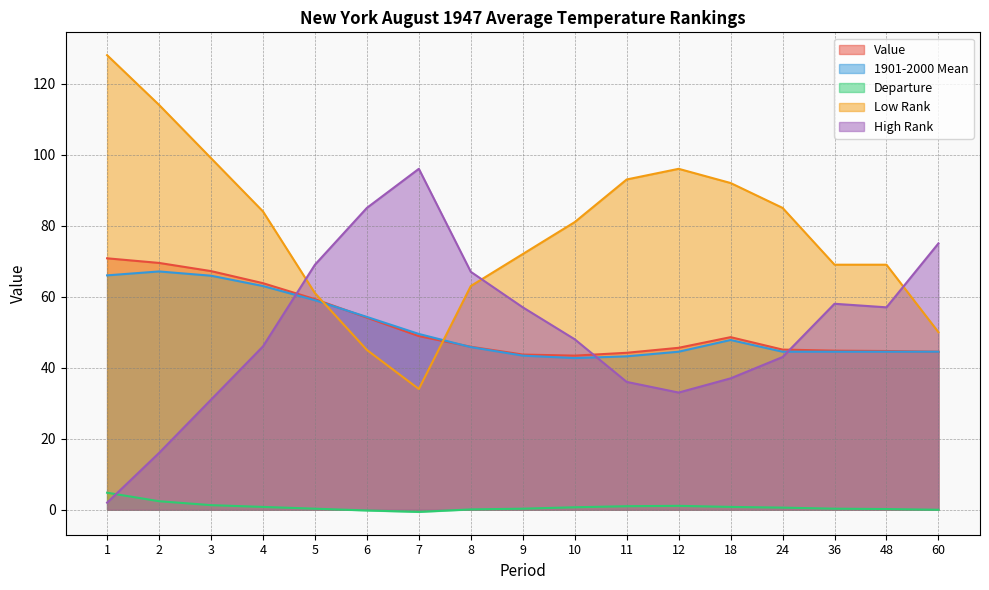

How many positive values does the Departure series have?

14